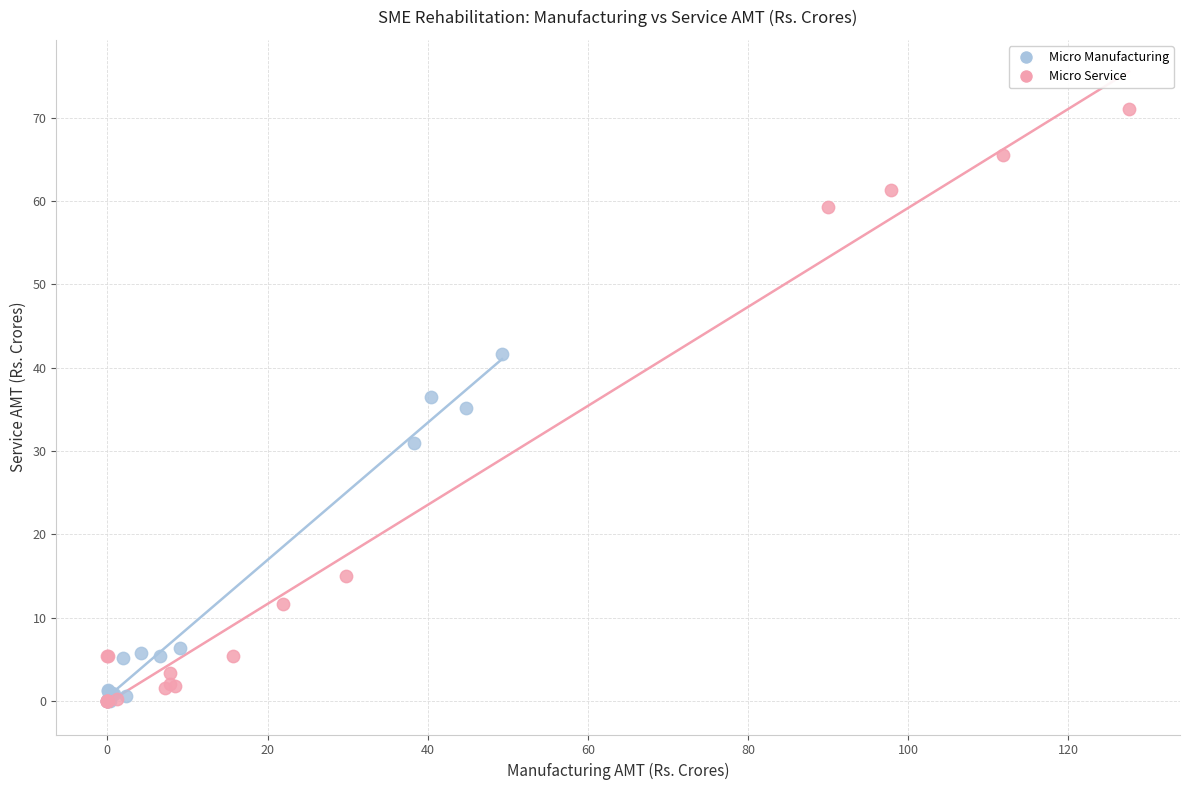

What are all the series names shown in the legend?

Micro Manufacturing, Micro Service